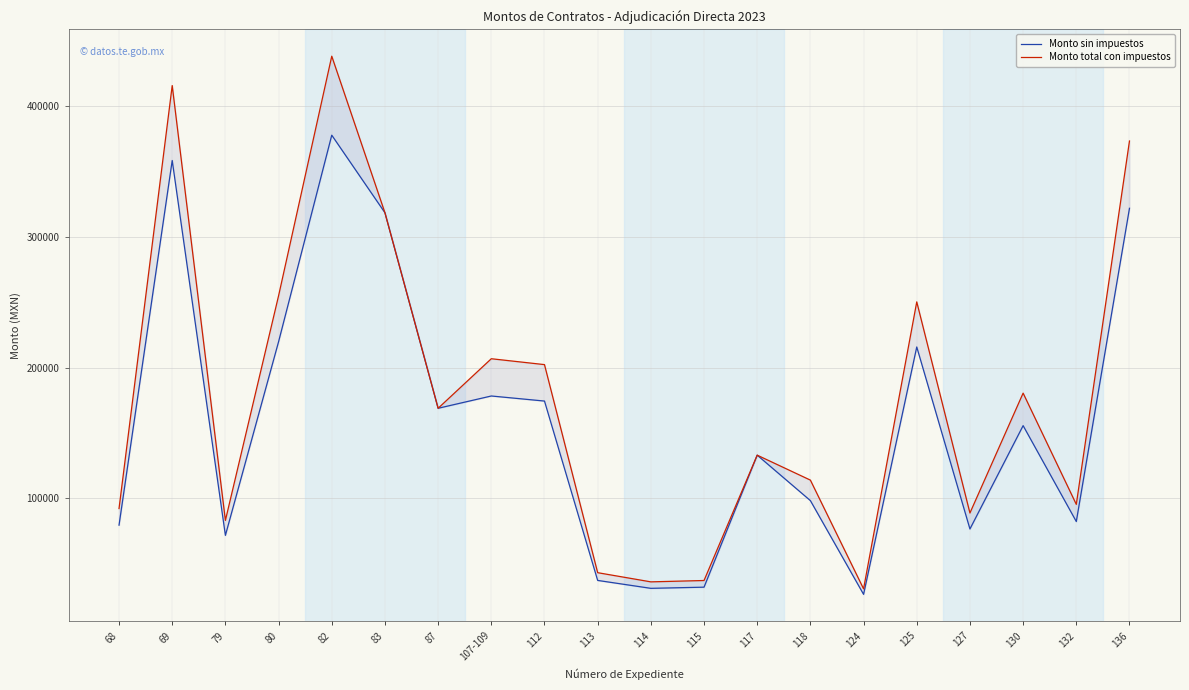

Which series has the largest range (max minus min)?

Monto total con impuestos